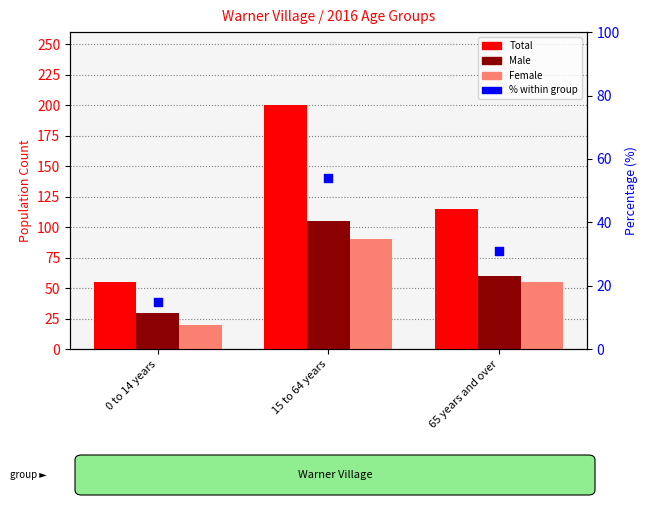

Which series contains the highest Y value?

Total